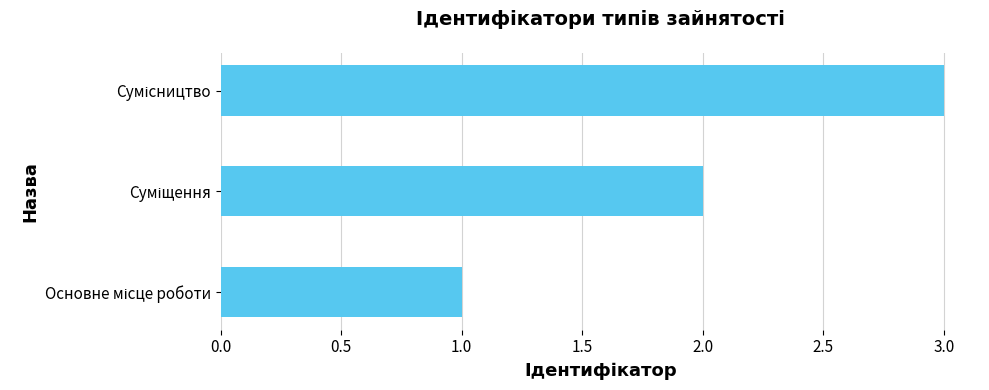

How many values are below 2?

1